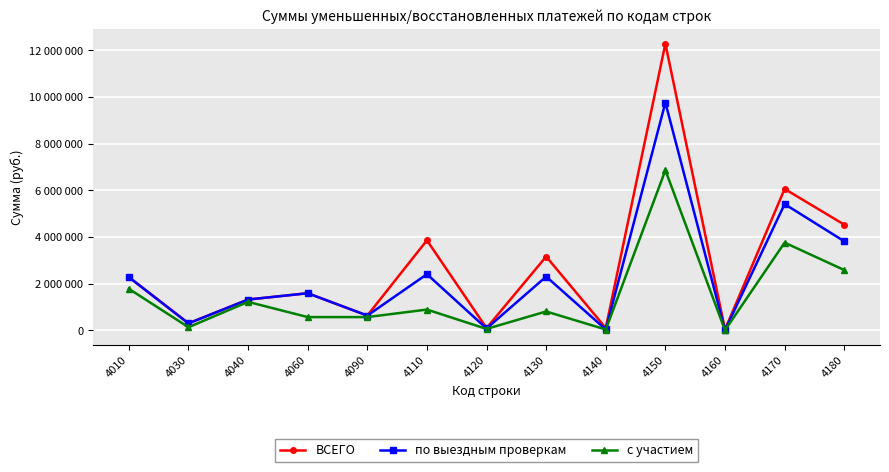

What are all the series names shown in the legend?

ВСЕГО, по выездным проверкам, с участием